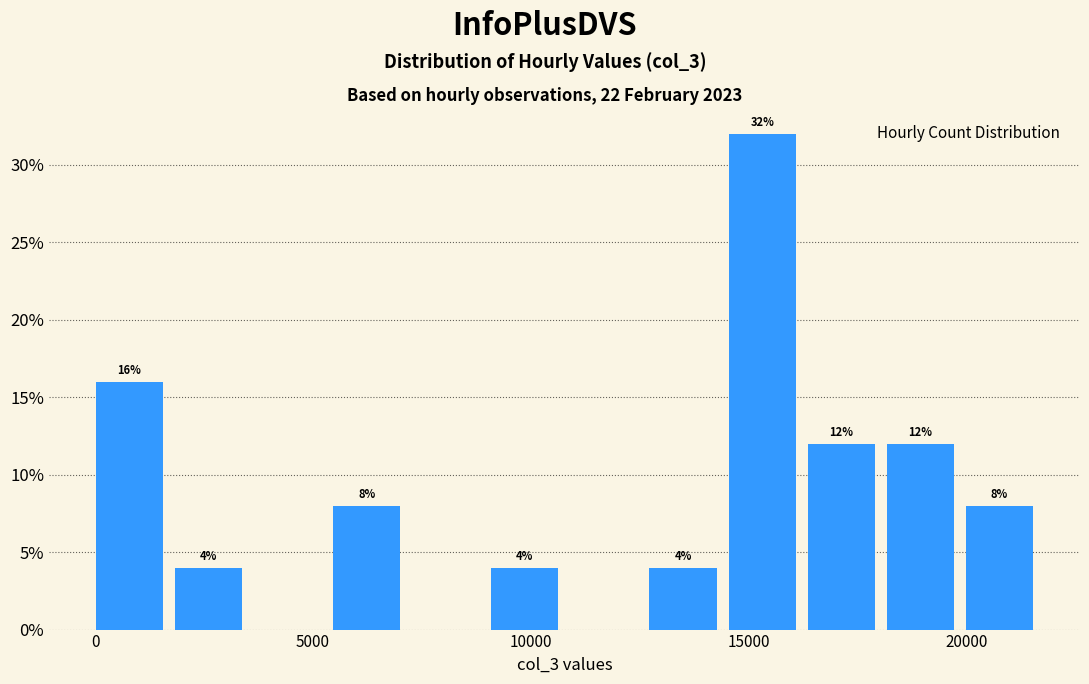

Read against the x-axis, roughly where is the centre of the tallest bar?

15500